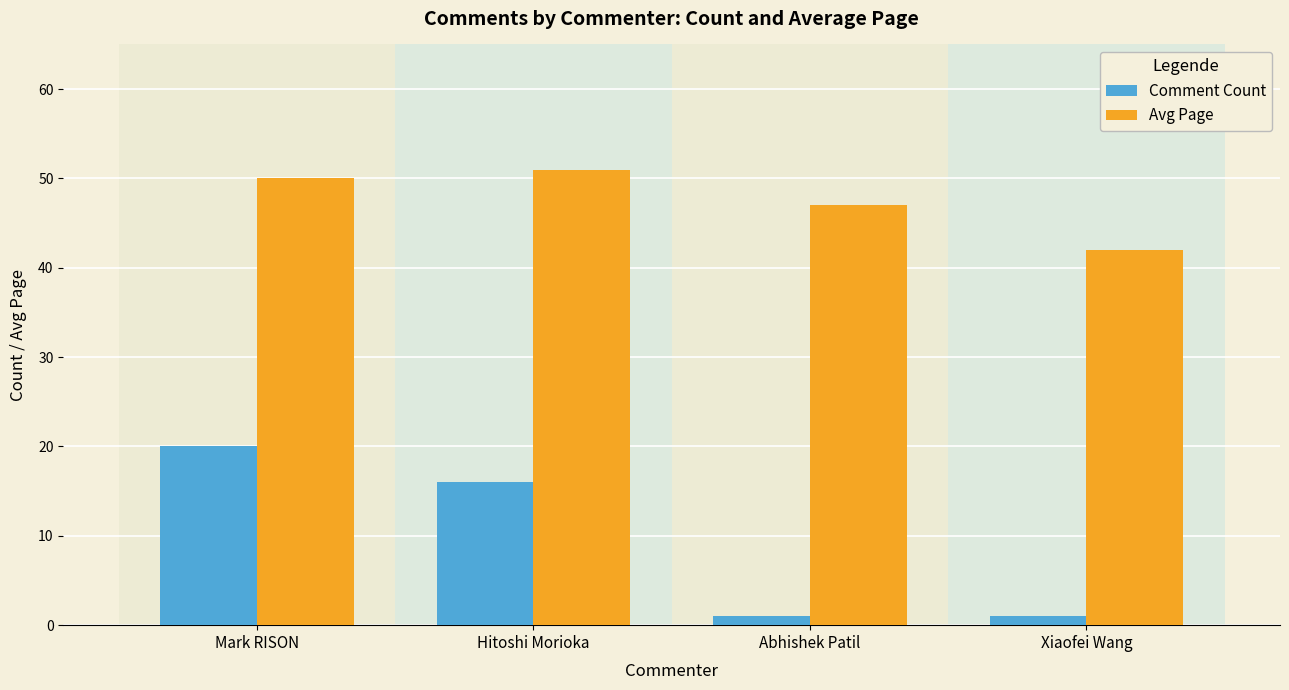

How many values in the Comment Count series are below 16?

2